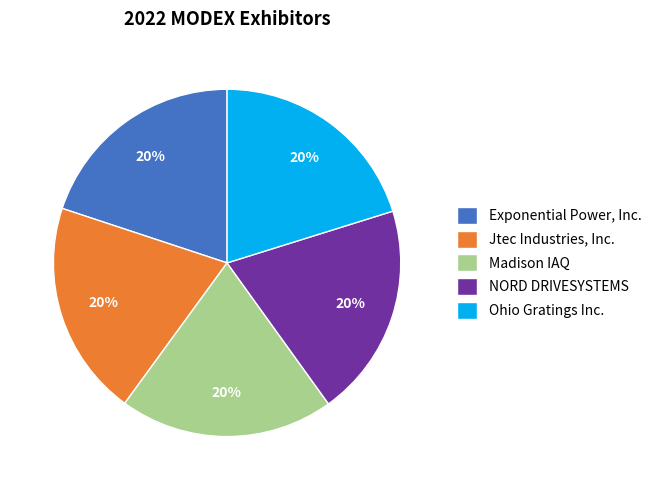

What is the ratio of the value at Jtec Industries, Inc. to the value at Madison IAQ?

1.0